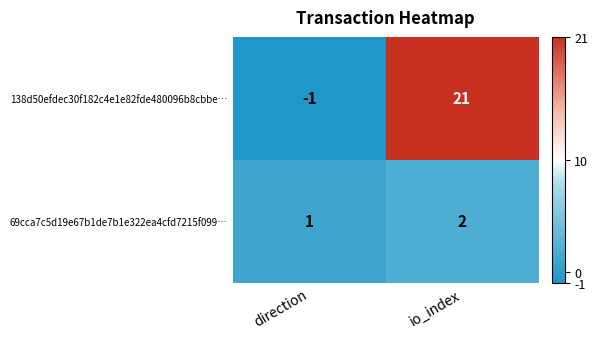

How many values in 138d50efdec30f182c4e1e82fde480096b8cbbe… are above zero?

1